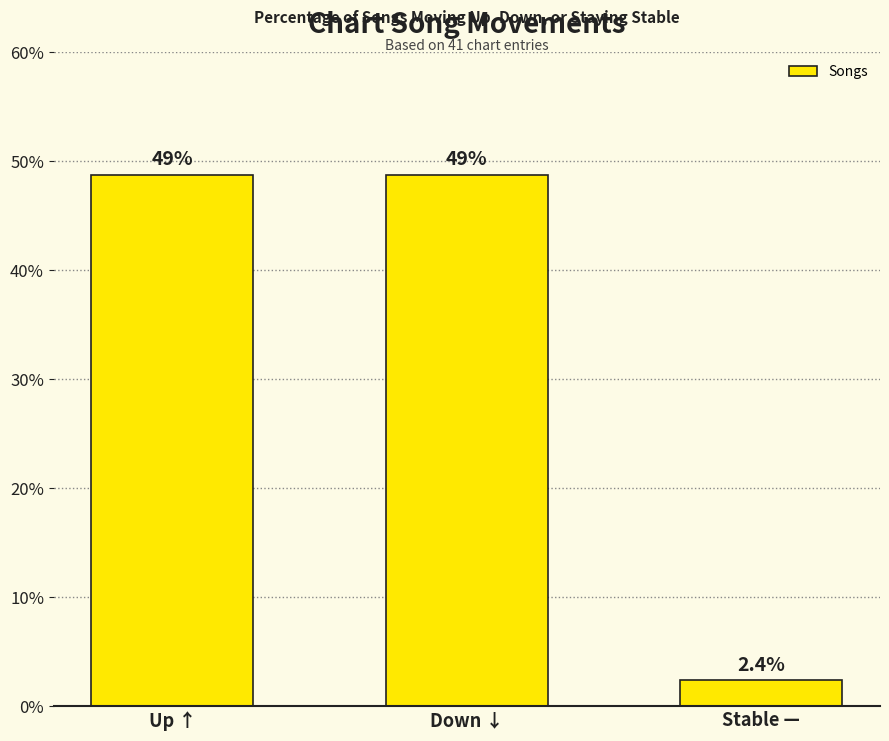

What is the average value?

33.3